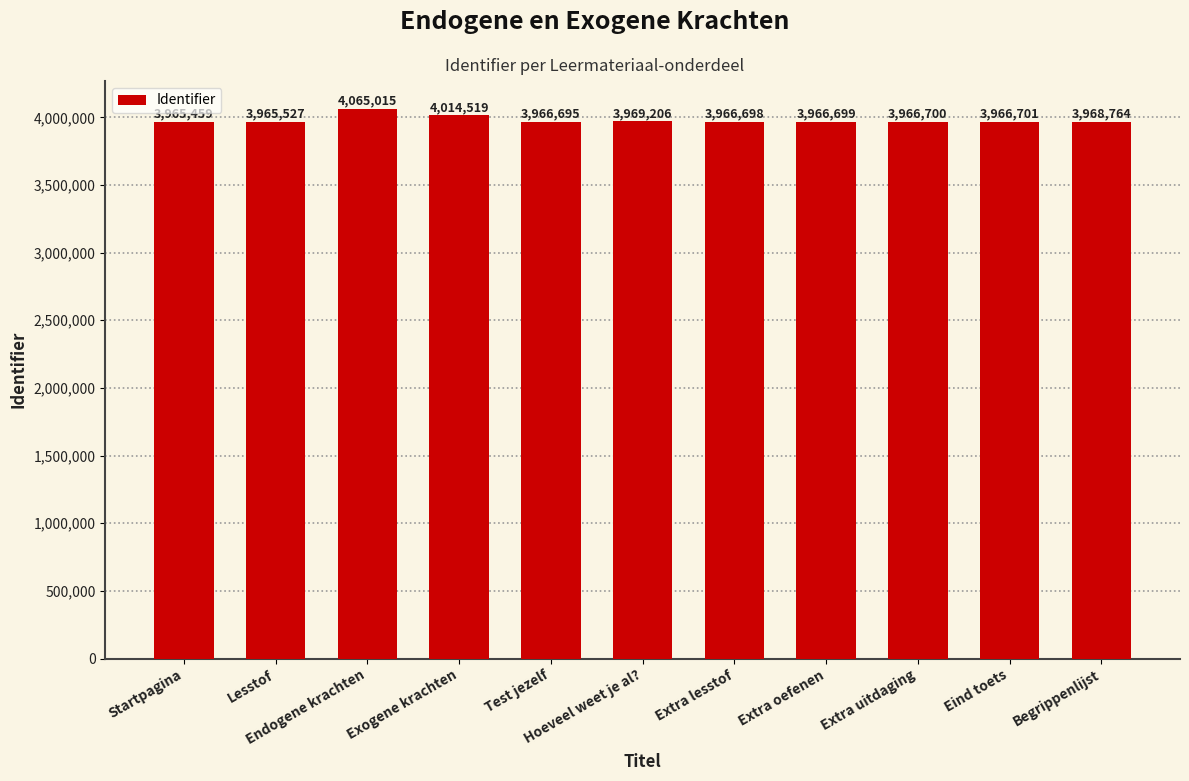

What is the change in value from Exogene krachten to Extra lesstof?

-47821